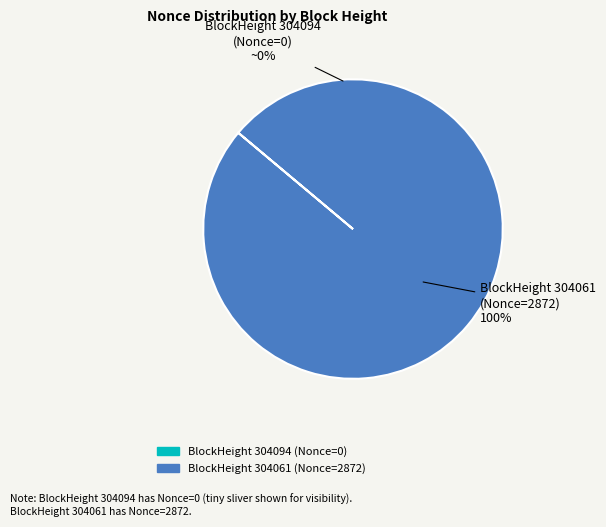

Count the number of slices in the pie.

2